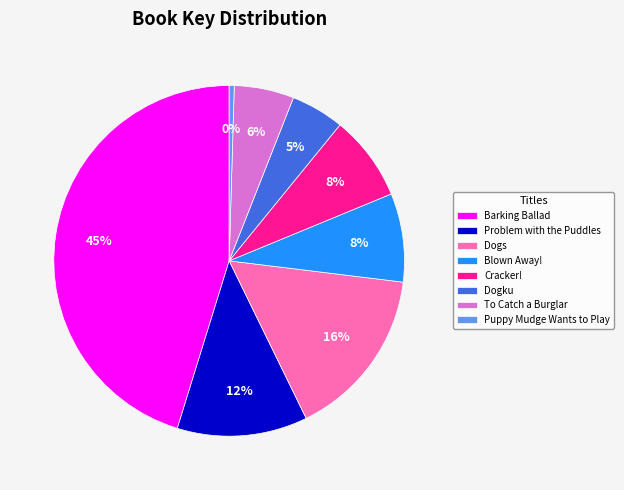

True or false: Problem with the Puddles accounts for 25% of the total.

False